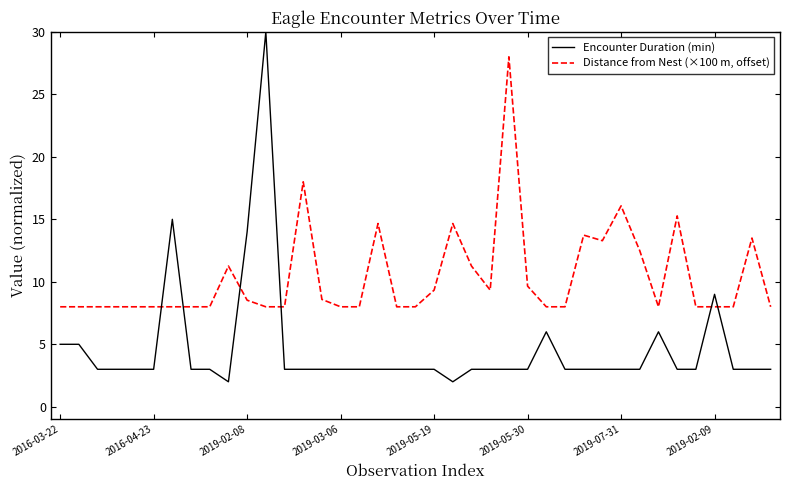

Which series has the largest range (max minus min)?

Encounter Duration (min)